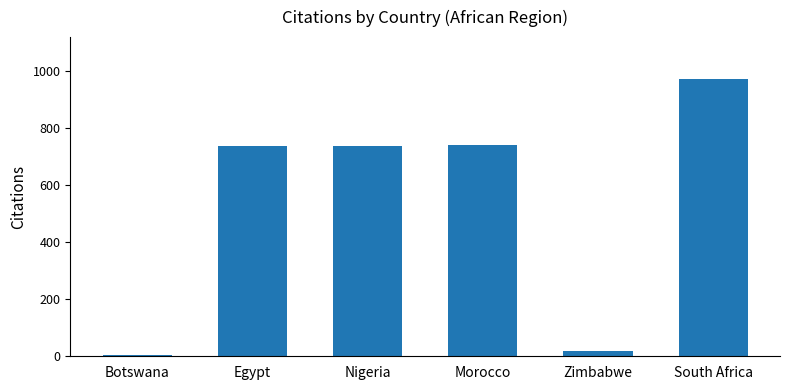

What is the label of the 4th bar from the right?

Nigeria